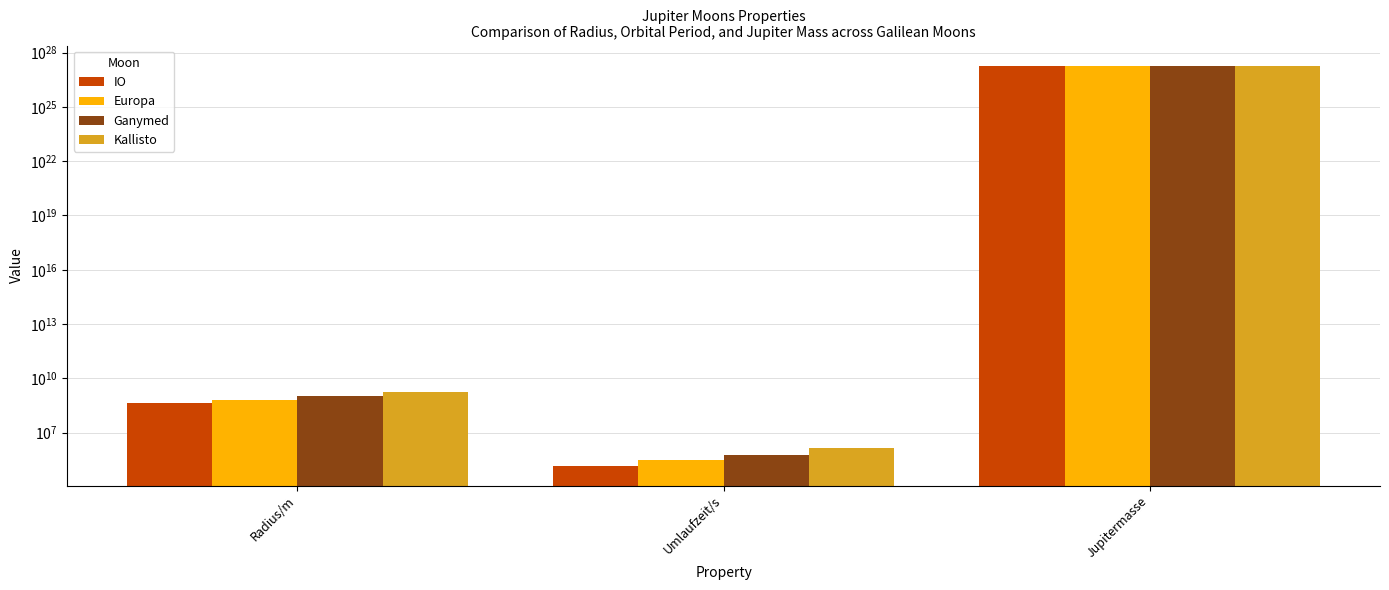

Reading left to right, what are all the values shown in this chart?

IO: Radius/m=421800000.0	Umlaufzeit/s=152300.0	Jupitermasse=1914072024999999898266894336.0
Europa: Radius/m=671100000.0	Umlaufzeit/s=304600.0	Jupitermasse=1927260946999999994758430720.0
Ganymed: Radius/m=1070400000.0	Umlaufzeit/s=618242.8	Jupitermasse=1898273451999999993034309632.0
Kallisto: Radius/m=1882700000.0	Umlaufzeit/s=1442054.0	Jupitermasse=1898536377000000106111434752.0